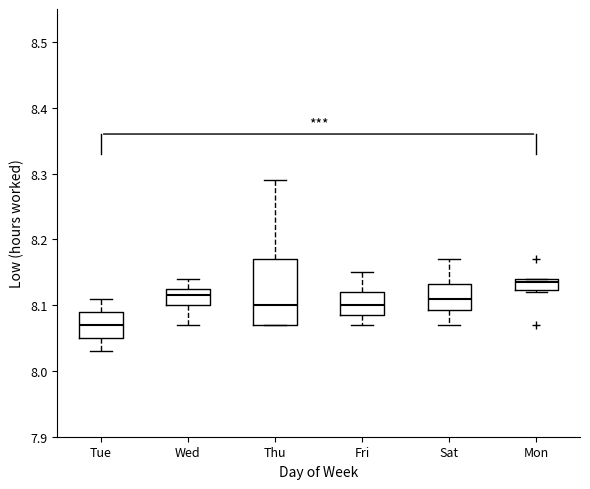

Reading left to right, read every box against the y-axis: the position of its median line, the range the box covers, and the ends of its whiskers. The values are not printed on the chart, so give them approximately, as read against the axis.

Tue: median 8.07, box 8.05 to 8.09, whiskers 8.03 to 8.11
Wed: median 8.12, box 8.10 to 8.13, whiskers 8.07 to 8.14
Thu: median 8.10, box 8.07 to 8.17, whiskers 8.07 to 8.29
Fri: median 8.10, box 8.09 to 8.12, whiskers 8.07 to 8.15
Sat: median 8.11, box 8.09 to 8.13, whiskers 8.07 to 8.17
Mon: median 8.14 (just below the box's upper edge), box 8.12 to 8.14, whiskers 8.12 to 8.14